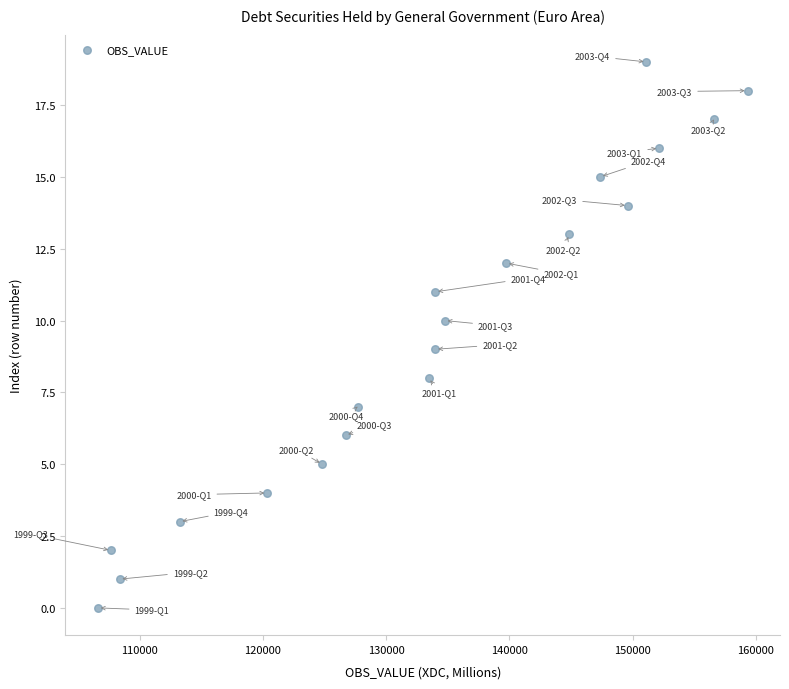

What is the range of Y values (max minus min)?

19